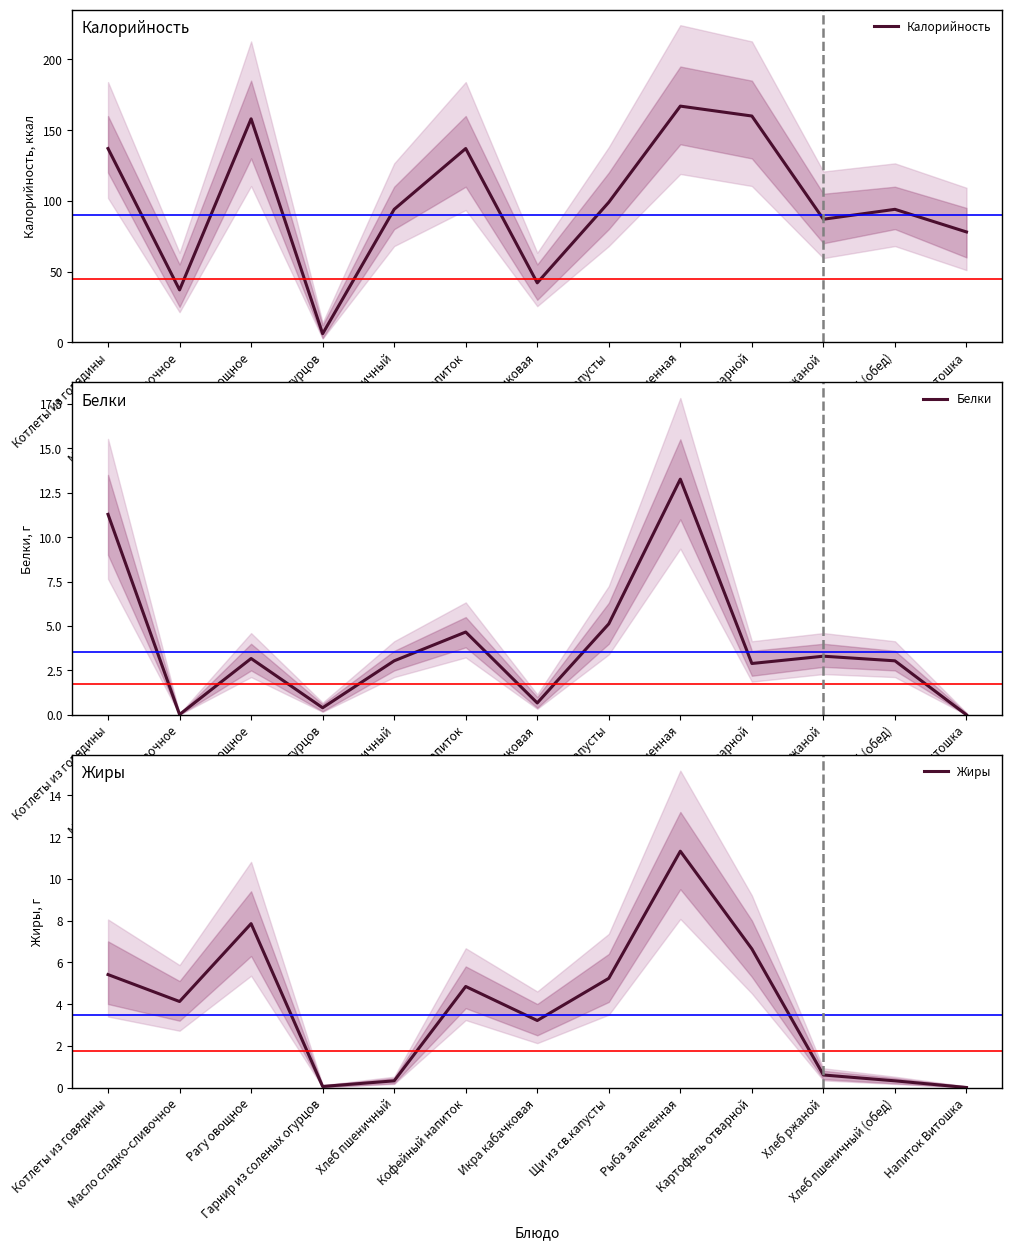

List the labels in order of Жиры value, largest first.

Рыба запеченная, Рагу овощное, Картофель отварной, Котлеты из говядины, Щи из св.капусты, Кофейный напиток, Масло сладко-сливочное, Икра кабачковая, Хлеб ржаной, Хлеб пшеничный, Хлеб пшеничный (обед), Гарнир из соленых огурцов, Напиток Витошка